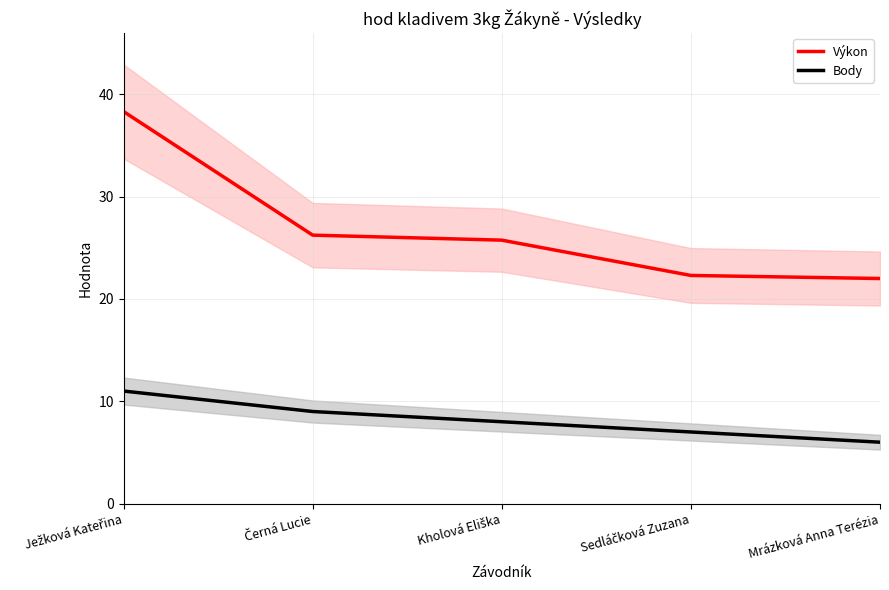

True or false: Výkon has more than 0 interior local peaks.

False